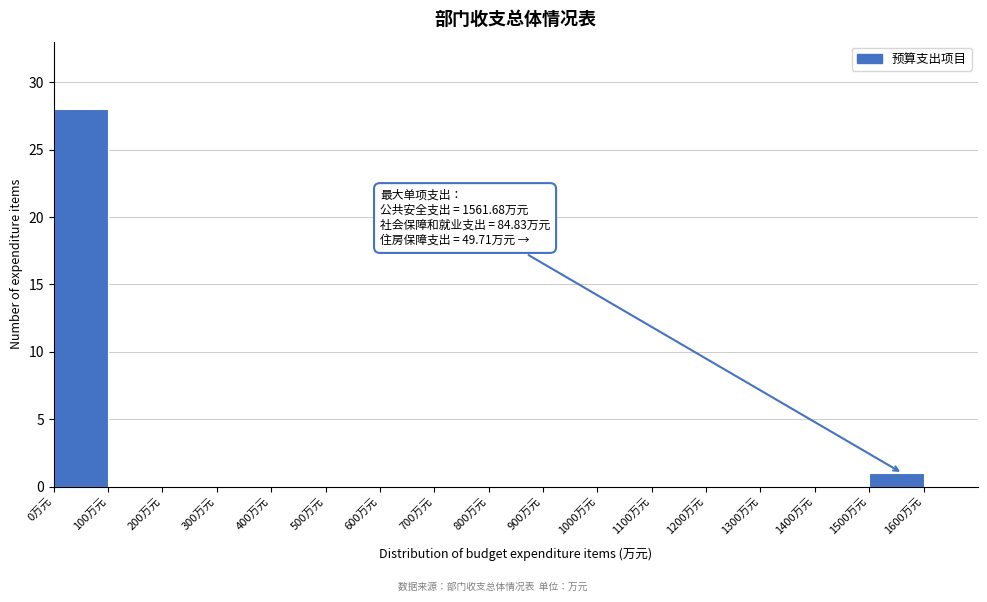

Which range on the x-axis has the tallest bar?

0 to 100